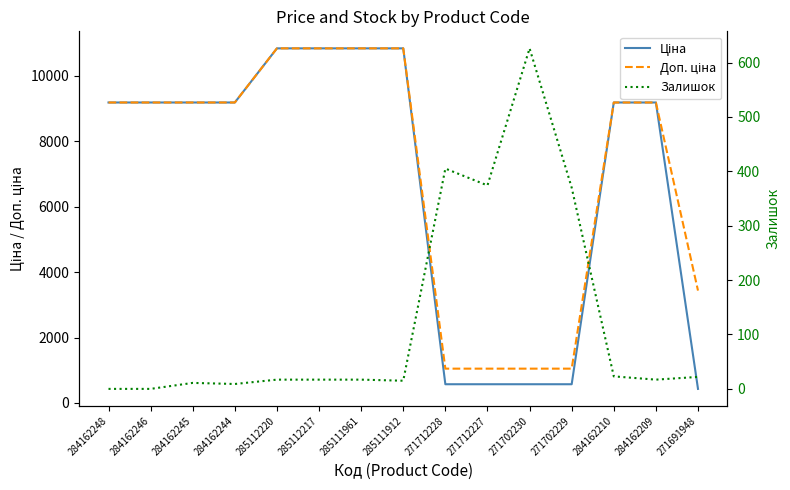

Which series changed the most between 271712228 and 284162210?

Ціна